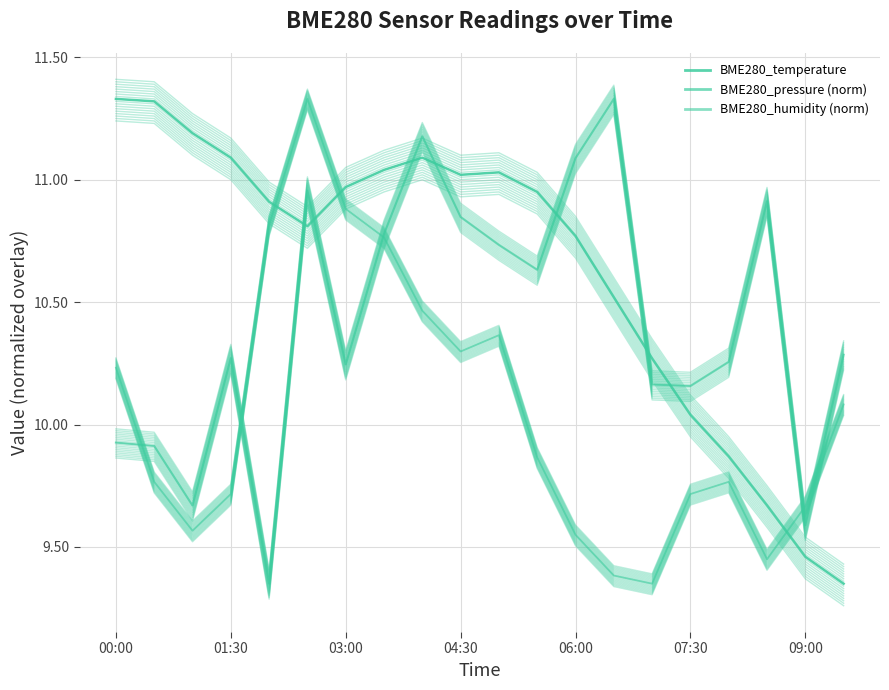

What is the average value of the BME280_temperature series?

10.5